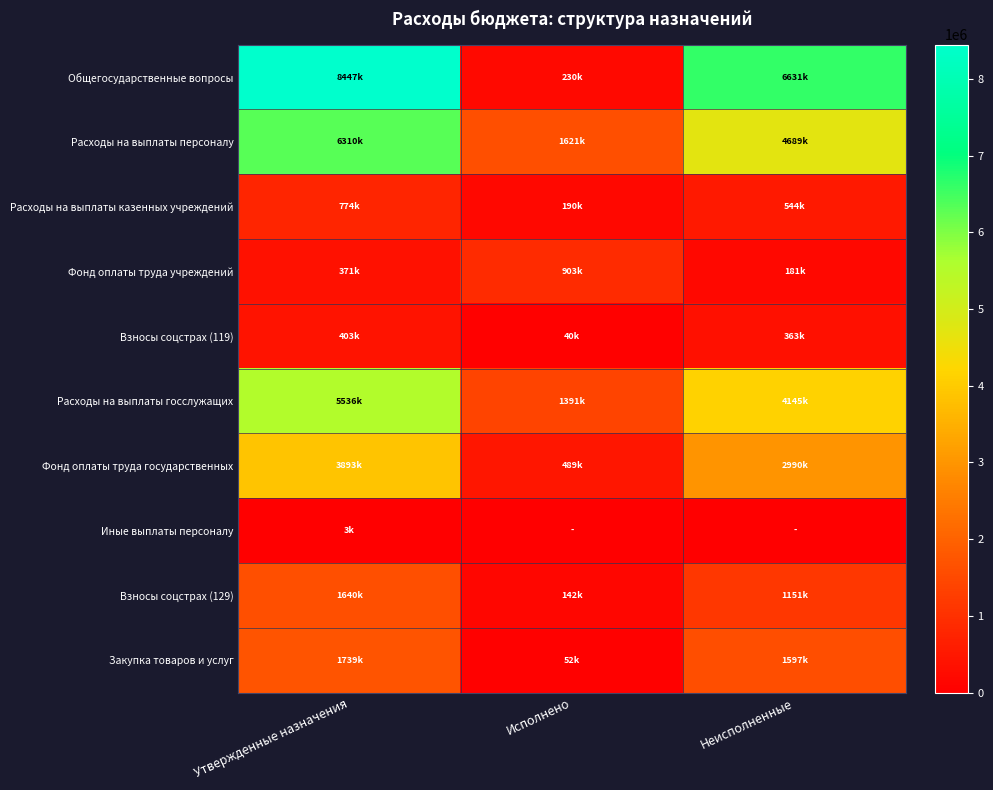

At which category is the sum across all series the highest?

Утвержденные назначения